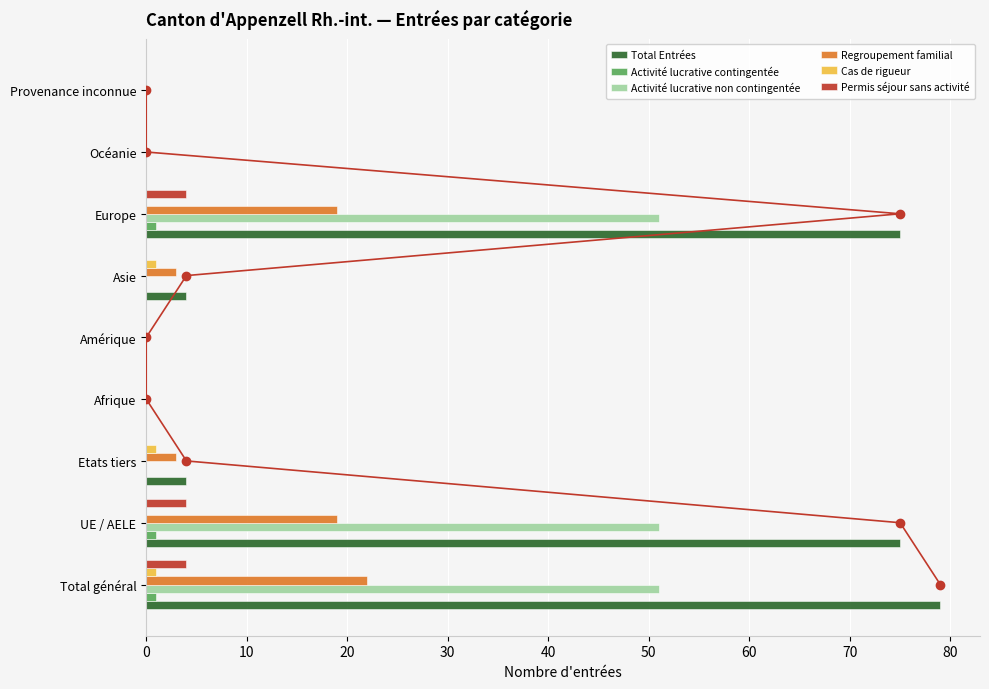

What is the value of the Activité lucrative non contingentée bar at the 2nd from the left?

51